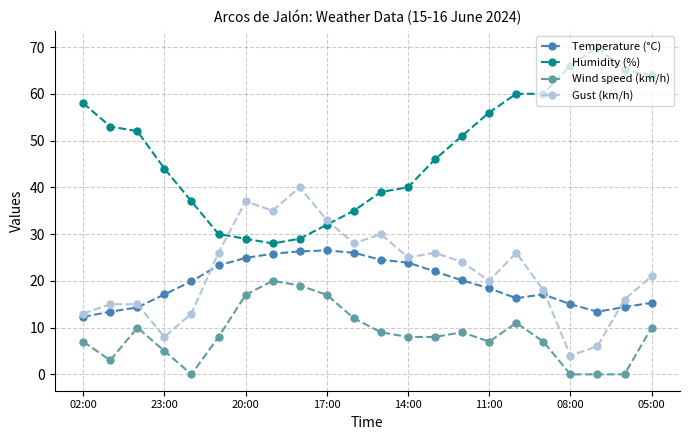

Which series has the largest total across all categories?

Humidity (%)